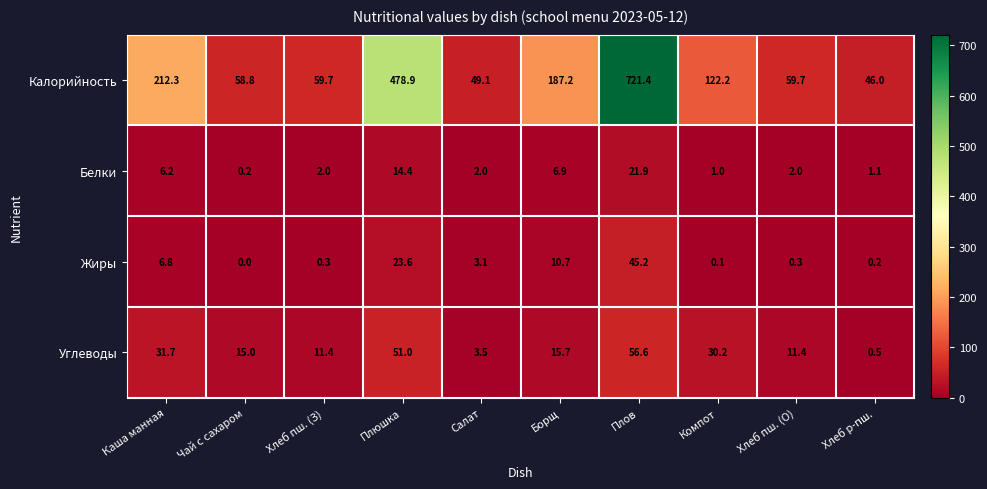

At Борщ, list the series in order from largest to smallest.

Калорийность, Углеводы, Жиры, Белки